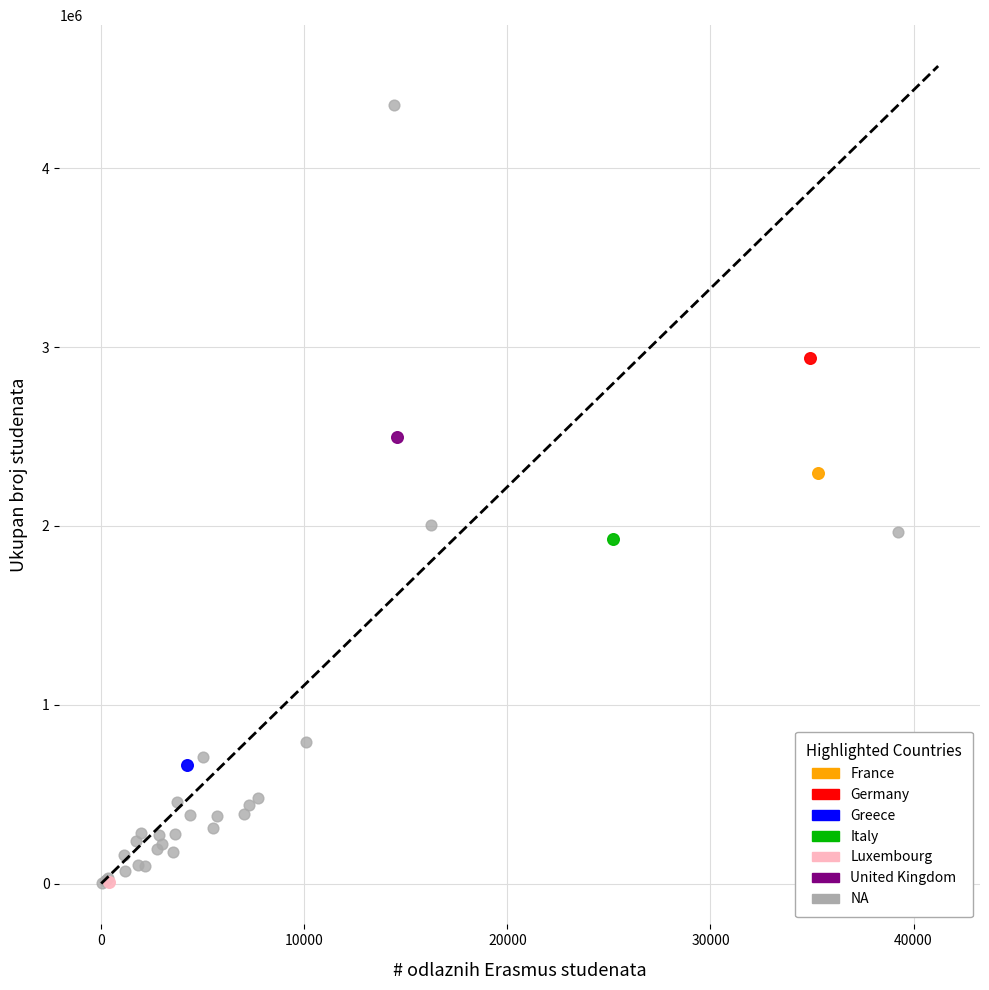

What are all the series names shown in the legend?

France, Germany, Greece, Italy, Luxembourg, United Kingdom, NA